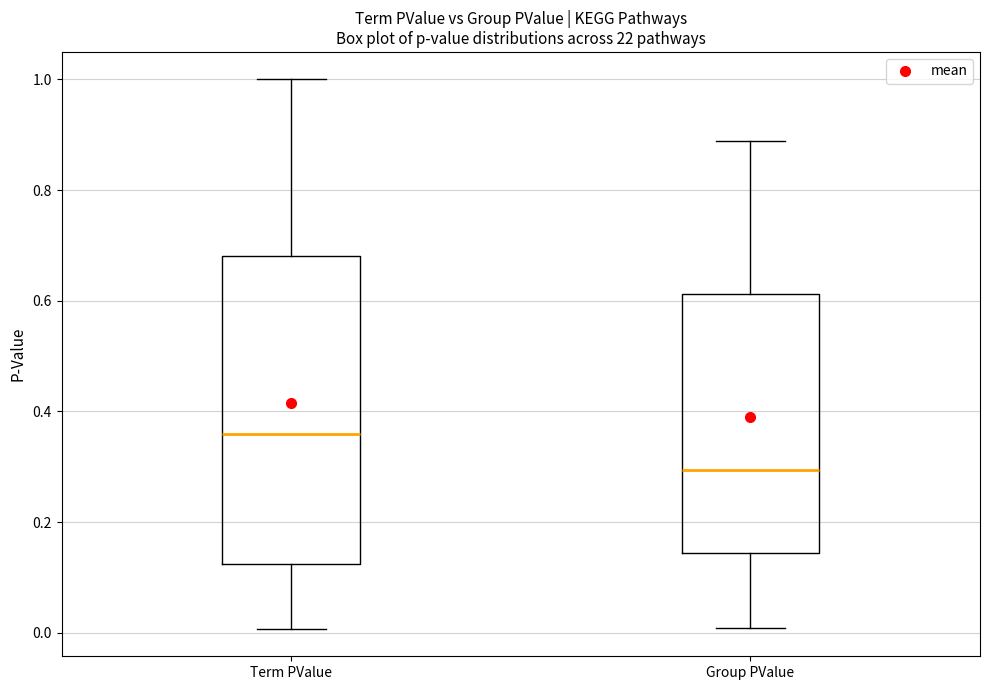

Where does the upper whisker of the box for Group PValue end on the y-axis? The values are not printed on the chart, so give them approximately, as read against the axis.

0.88